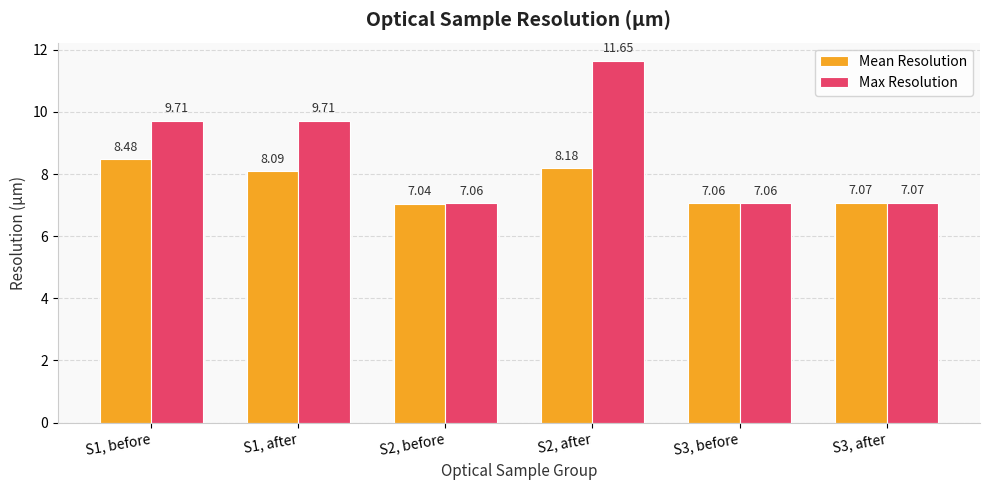

How many values in the Max Resolution series are below 9?

3